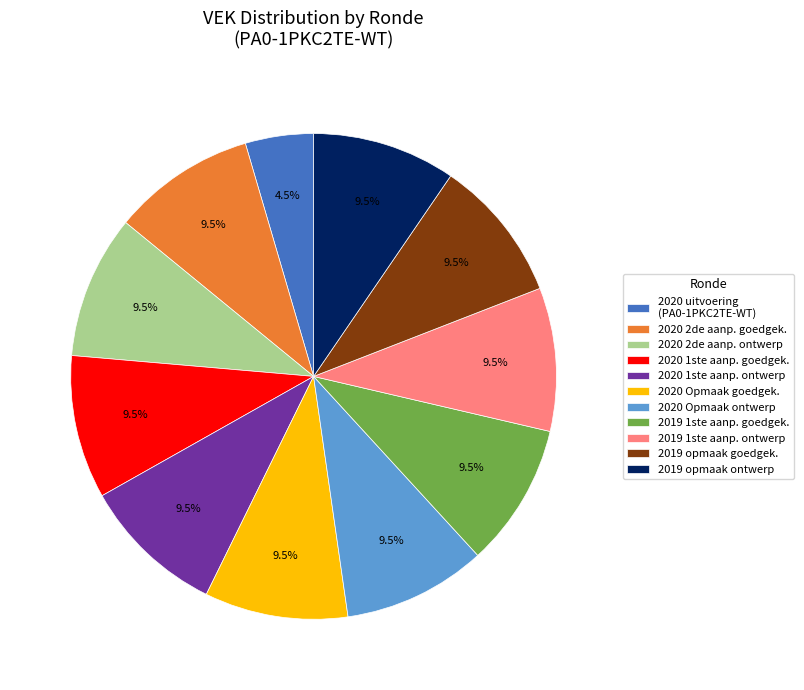

What is the total percentage of 2020 Opmaak goedgek. and 2019 1ste aanp. ontwerp?

19.1%